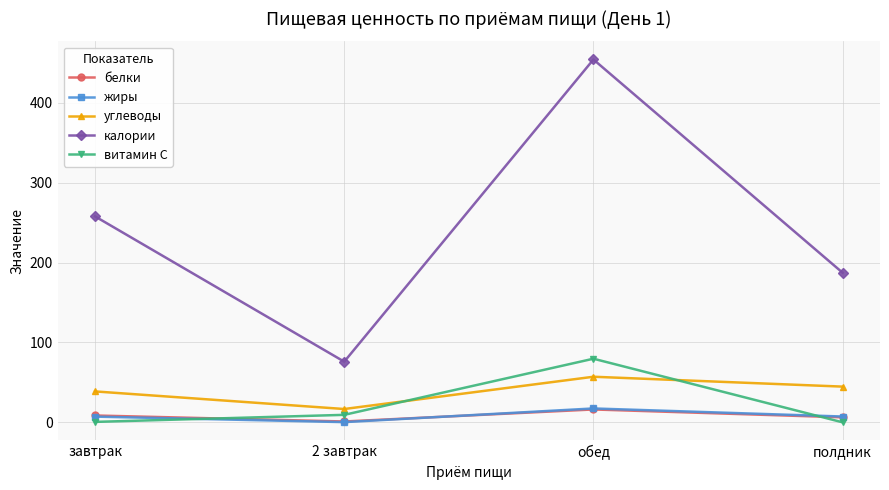

At which category is the sum across all series the highest?

обед